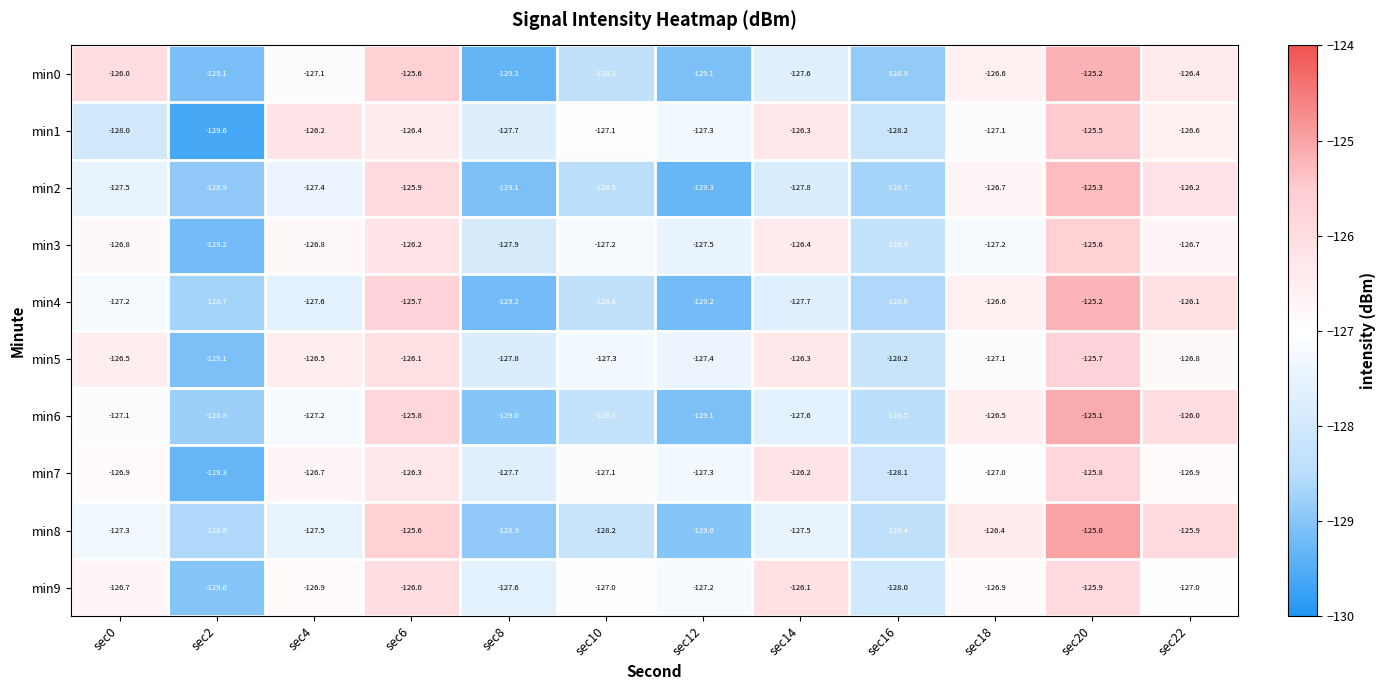

Which category has the highest value across all series?

sec20